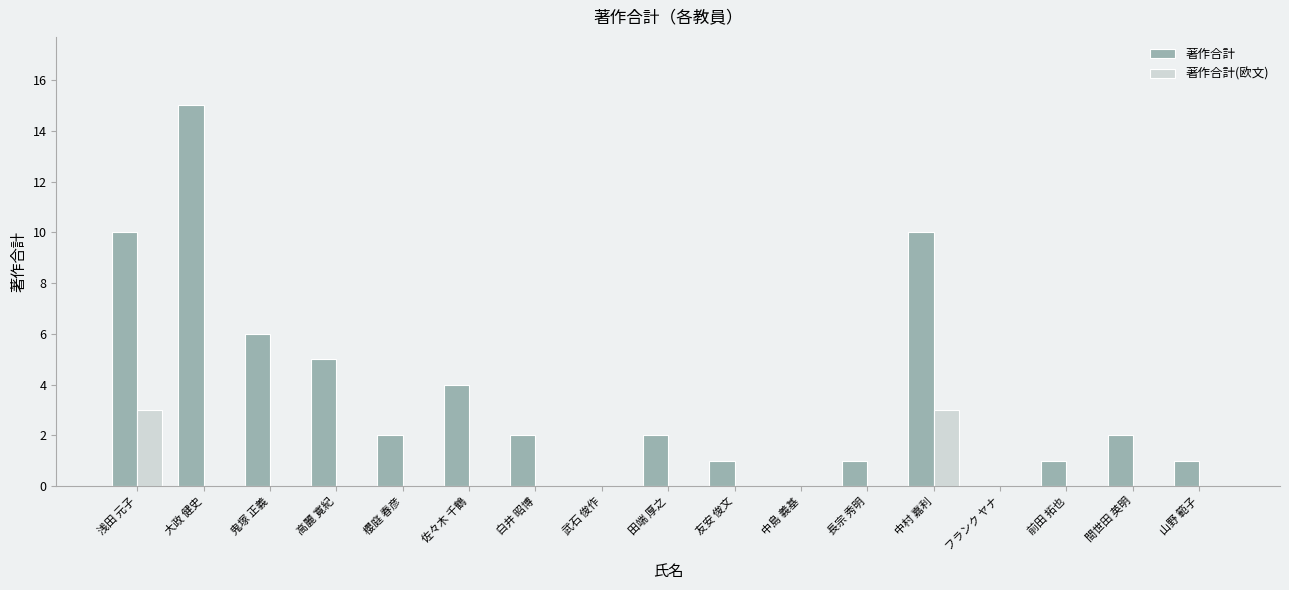

Is the value of 著作合計 at 前田 拓也 greater than the value of 著作合計(欧文) at 浅田 元子?

No